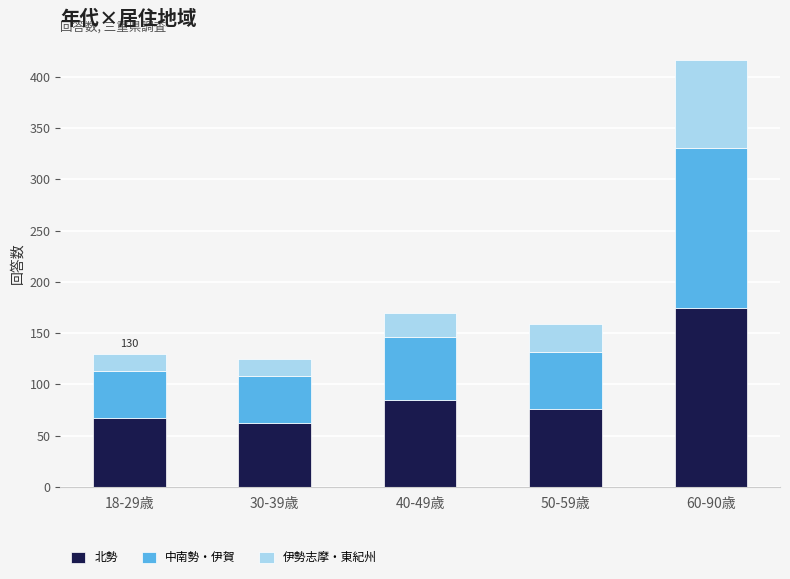

What is the highest value of the 北勢 series?

174